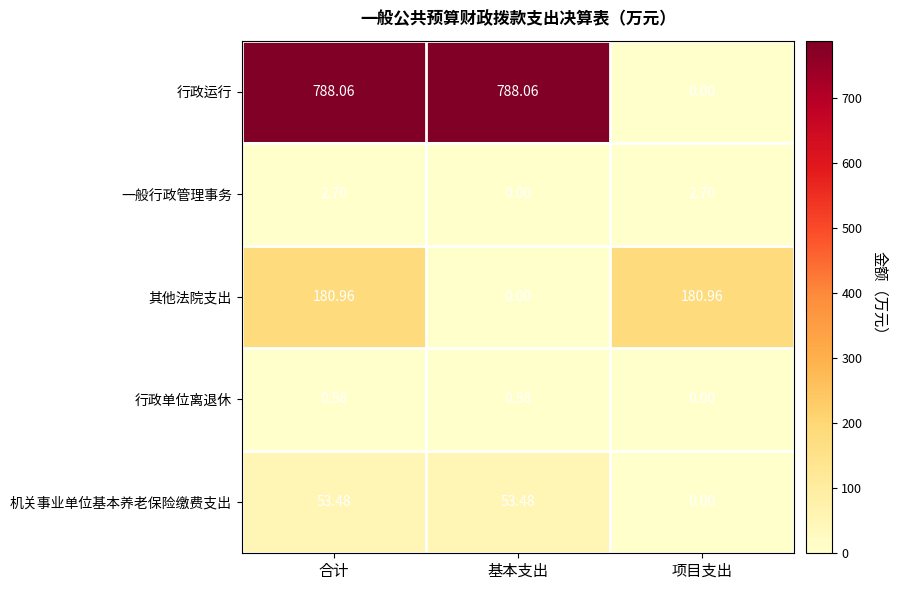

List the series in order of their peak value, highest first.

行政运行, 其他法院支出, 机关事业单位基本养老保险缴费支出, 一般行政管理事务, 行政单位离退休